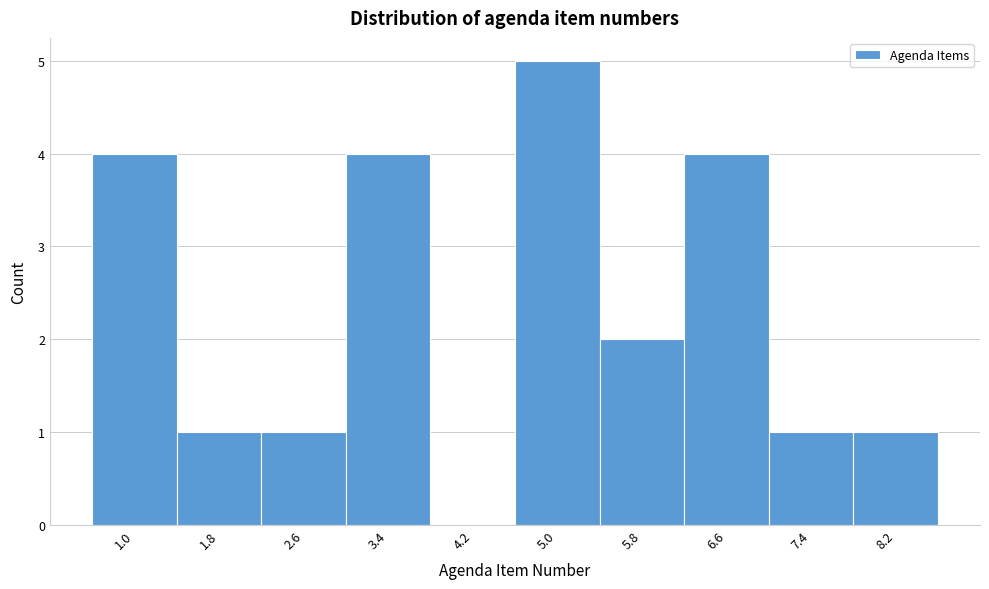

Reading right to left, extract all data points from this chart.

8.2=1	7.4=1	6.6=4	5.8=2	5.0=5	4.2=0	3.4=4	2.6=1	1.8=1	1.0=4